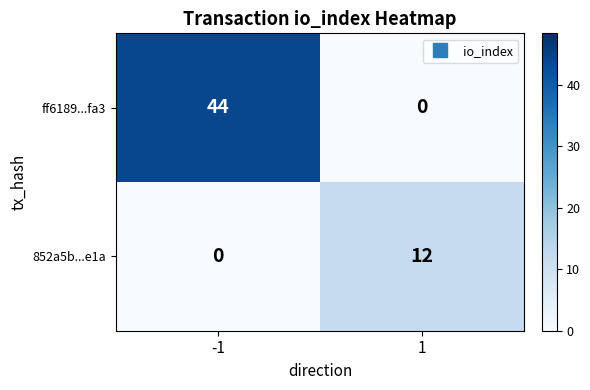

What is the total value across all series at 1?

12